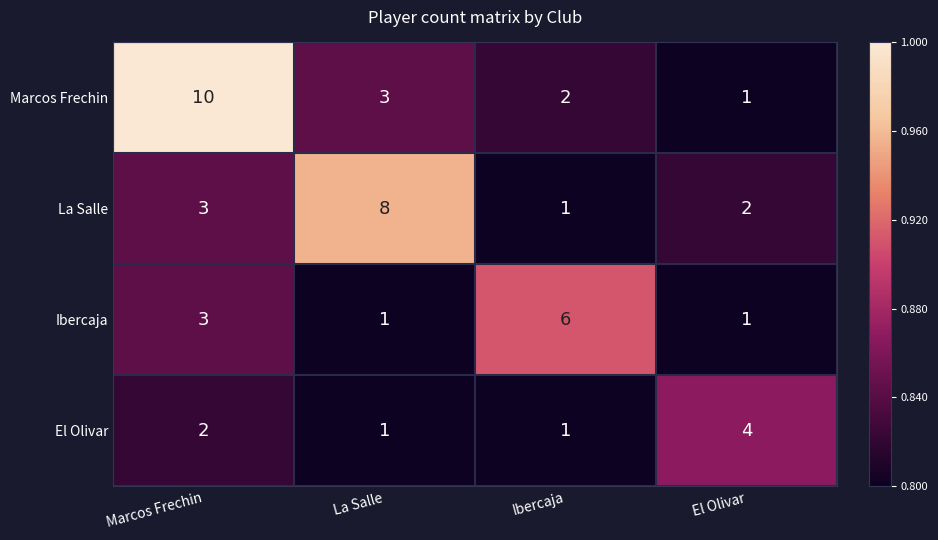

Is it true that Ibercaja equals 1 at La Salle?

True